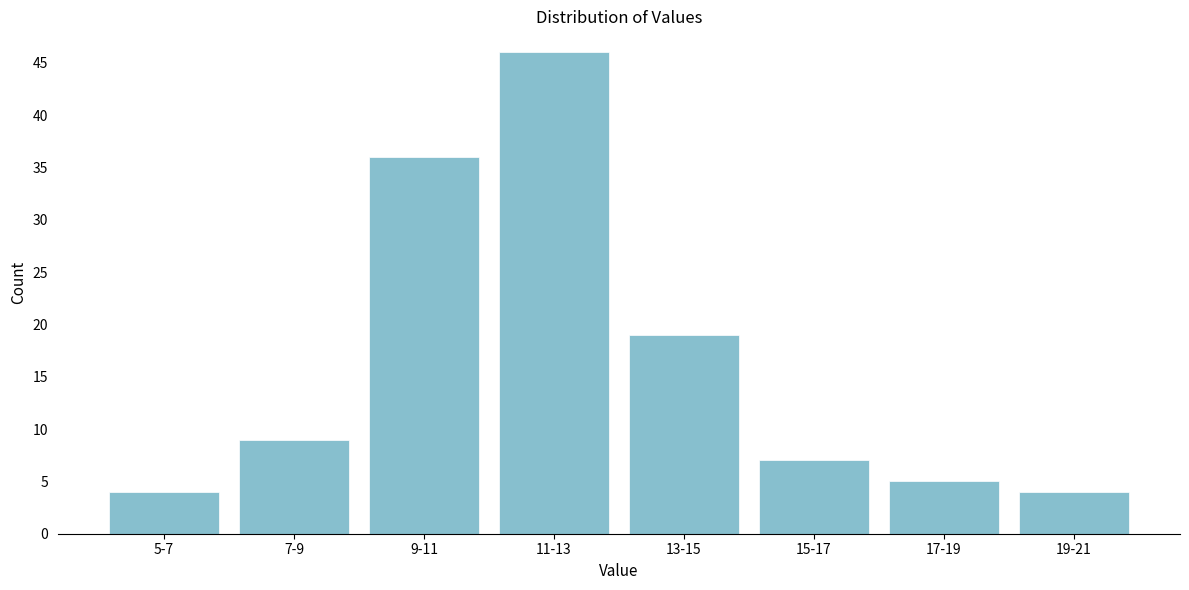

Reading right to left, extract all data points from this chart.

19-21=4	17-19=5	15-17=7	13-15=19	11-13=46	9-11=36	7-9=9	5-7=4